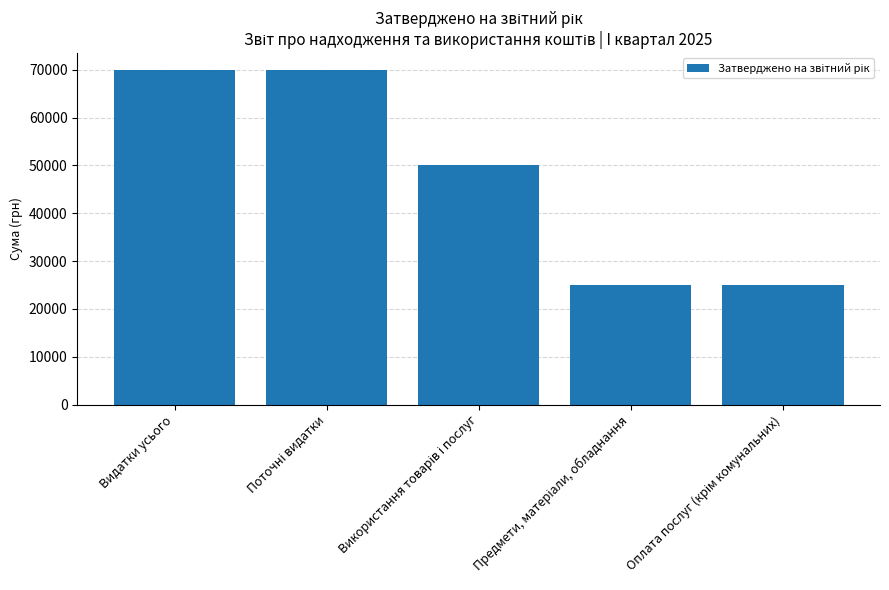

What is the minimum value shown in the chart?

25000